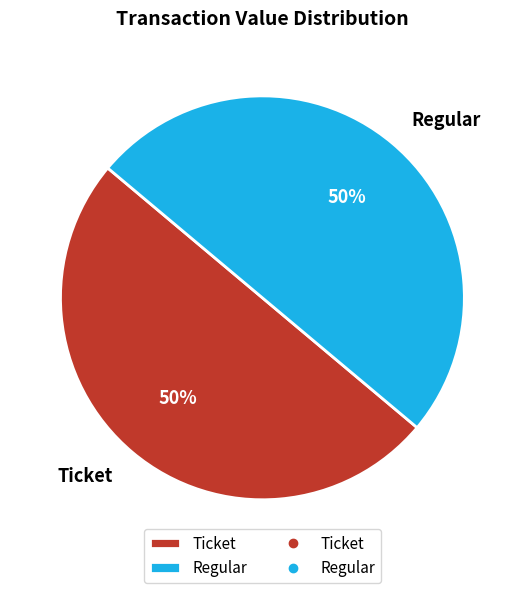

To the nearest percent, what is the average slice percentage?

50%